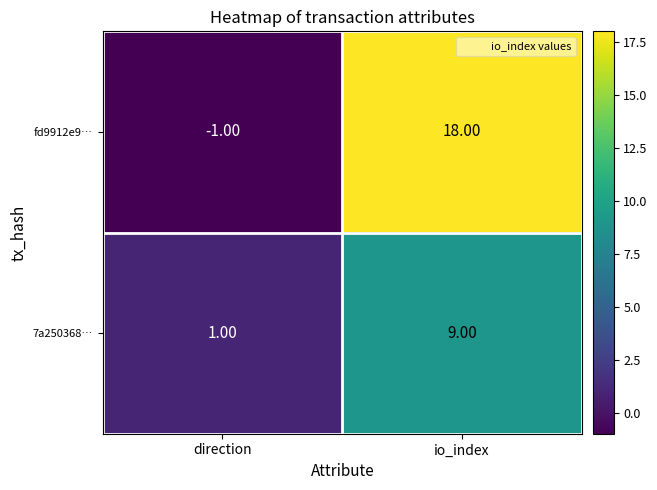

How many data points in 7a250368… are less than 9?

1